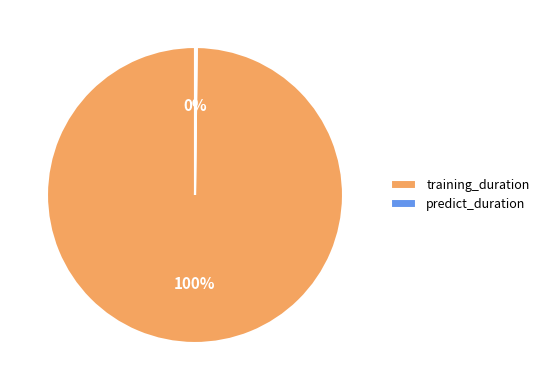

To the nearest percent, what is the difference between the largest and smallest slice percentages?

100%